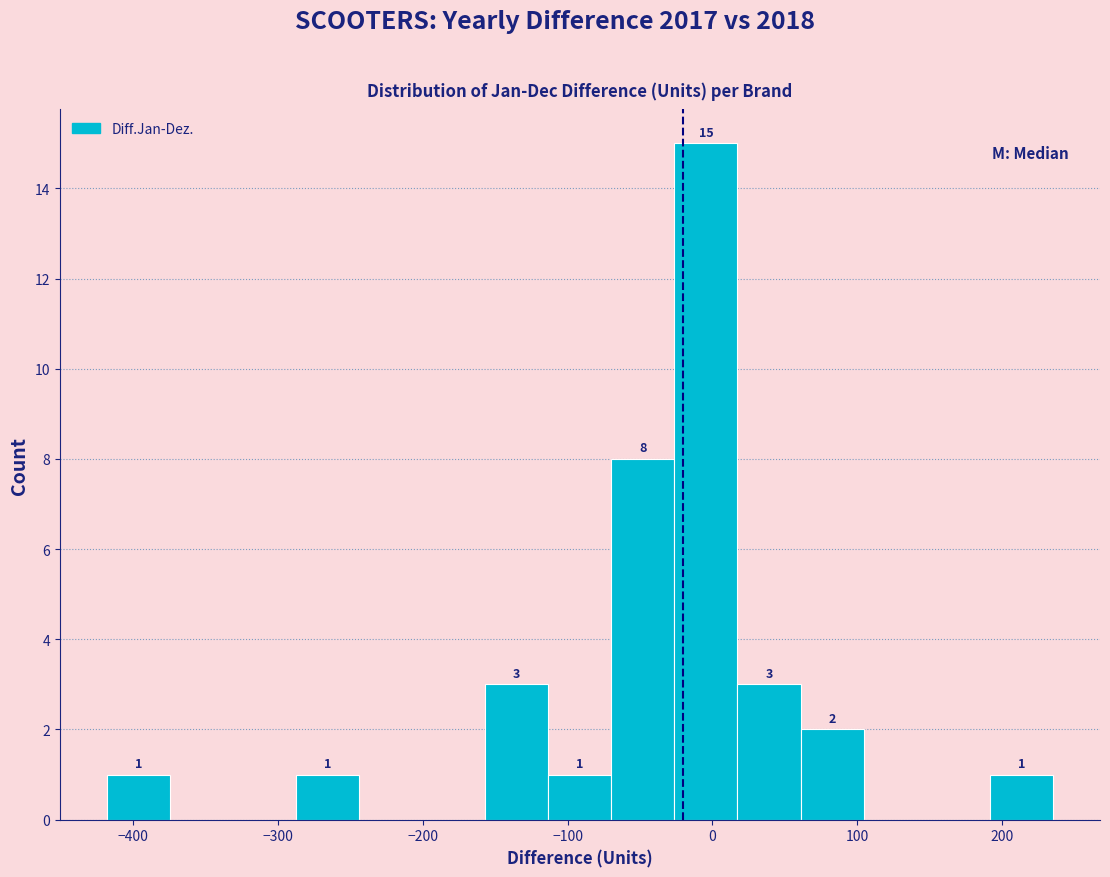

Which range on the x-axis has the tallest bar?

-30 to 20